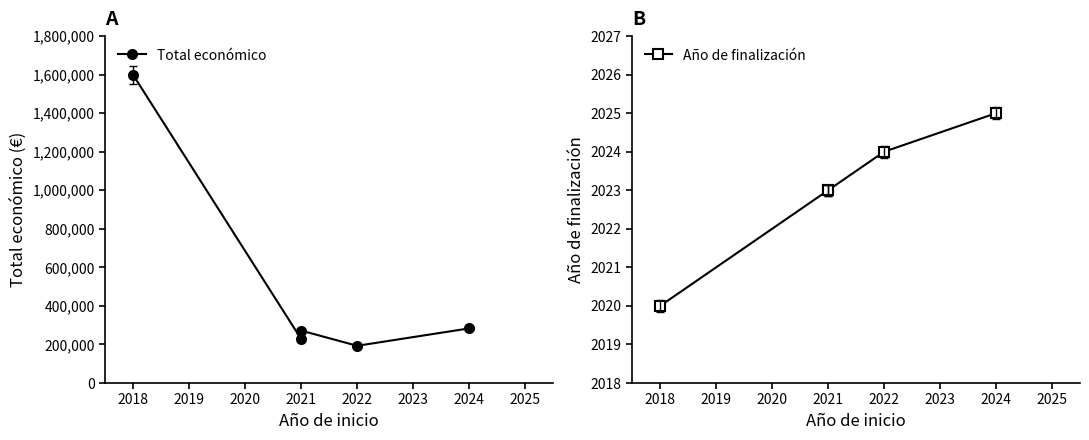

In Total económico, how many points are higher than both neighbors (excluding endpoints)?

1